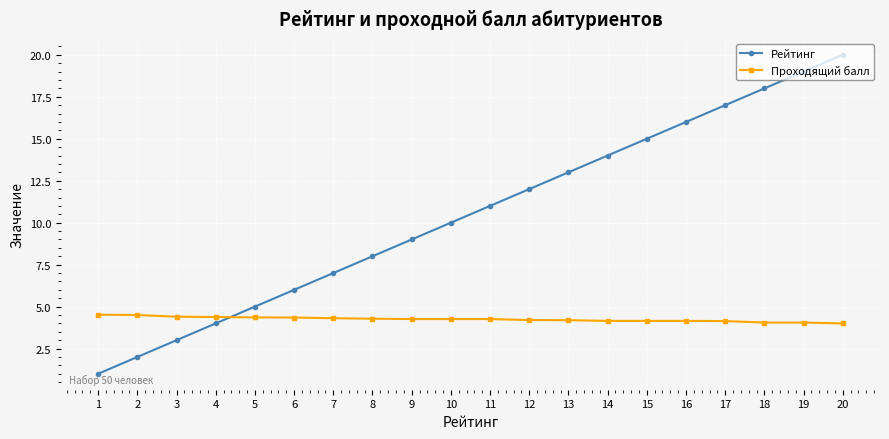

What are all the series names shown in the legend?

Рейтинг, Проходящий балл